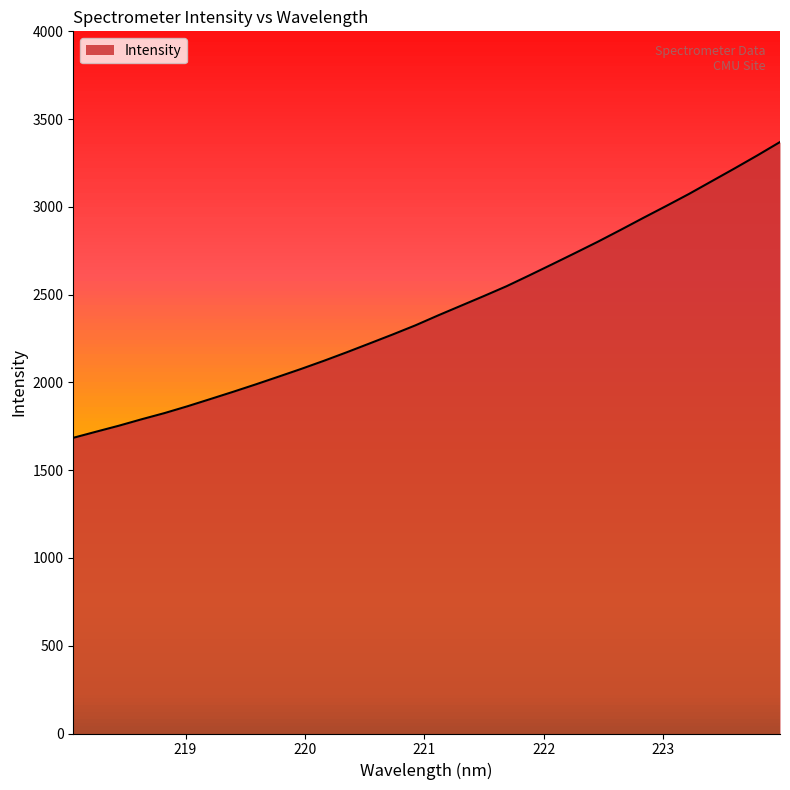

Reading right to left, extract all data points from this chart.

223.9802=3369.4	223.7895=3292.8	223.5987=3218.6	223.408=3146.1	223.2172=3073.5	223.0264=3004.8	222.8355=2937.4	222.6447=2868.7	222.4538=2801.2	222.263=2736.8	222.0721=2673.1	221.8812=2610.1	221.6902=2548.2	221.4993=2492.0	221.3083=2437.0	221.1174=2382.1	220.9264=2325.2	220.7354=2273.0	220.5444=2222.5	220.3533=2172.4	220.1623=2123.9	219.9712=2077.4	219.7801=2032.9	219.589=1988.9	219.3979=1946.3	219.2067=1904.9	219.0156=1864.0	218.8244=1825.4	218.6332=1790.2	218.442=1753.4	218.2508=1719.2	218.0596=1684.5